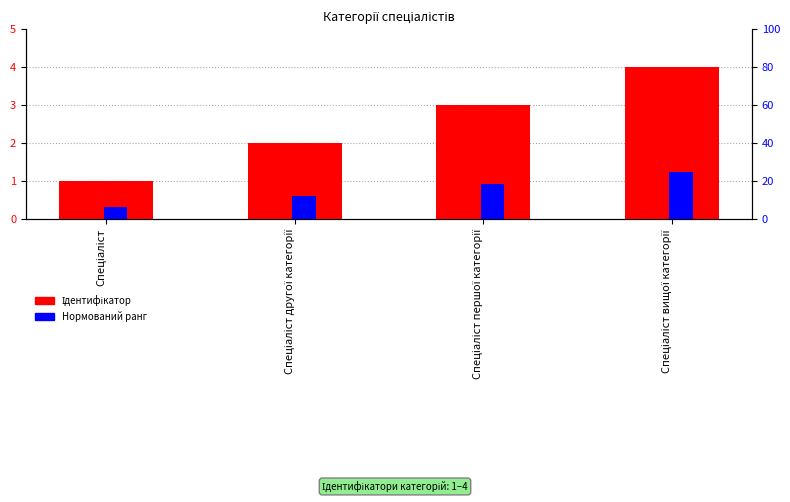

How many values in the Нормований ранг series are below 18?

2